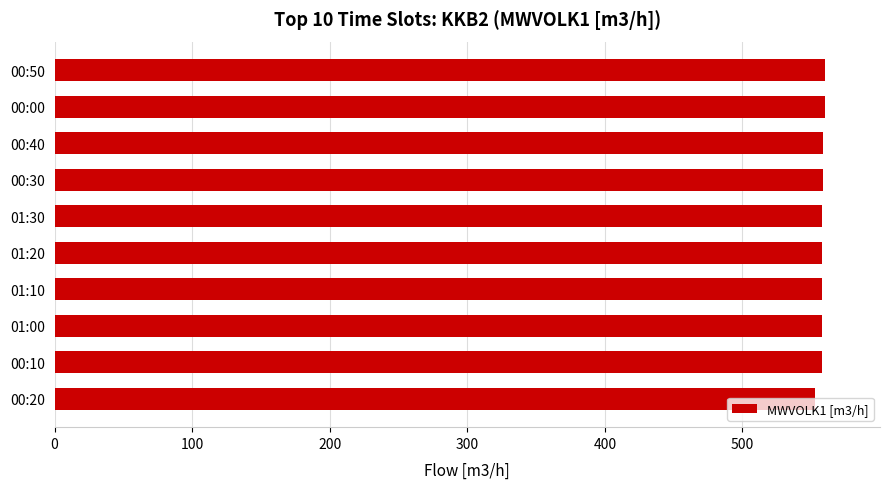

What is the maximum value shown in the chart?

560.0